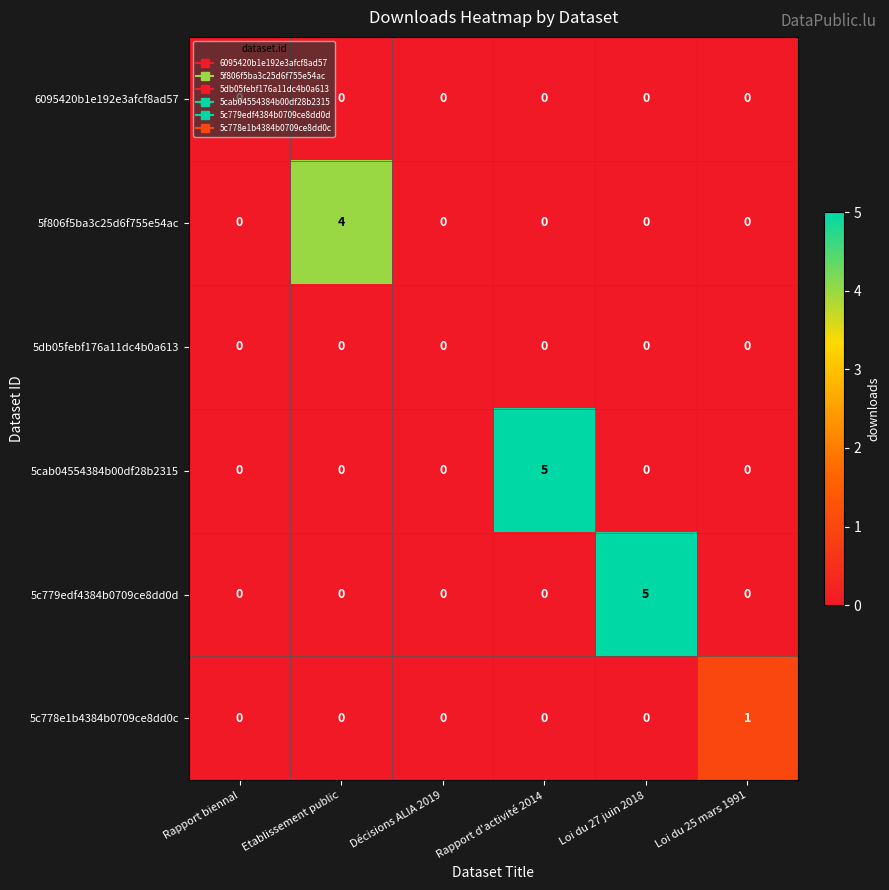

What is the total value across all series at Etablissement public?

4